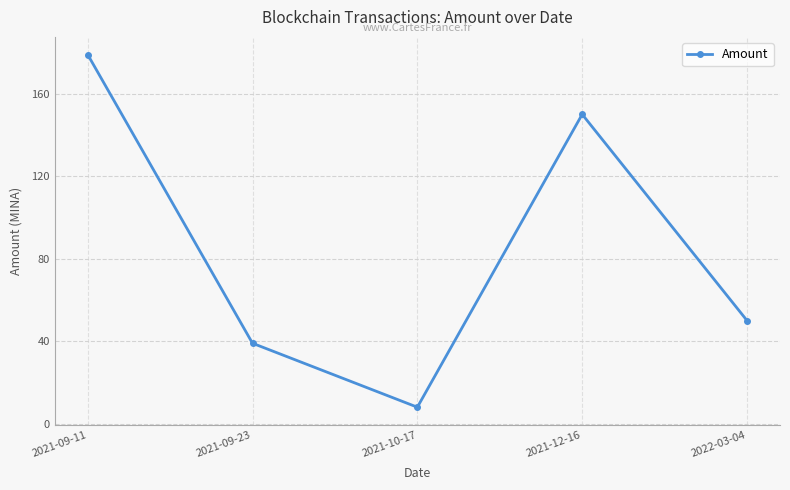

Reading right to left, what are all the values shown in this chart?

50.0	150.0	8.0	39.0	179.0